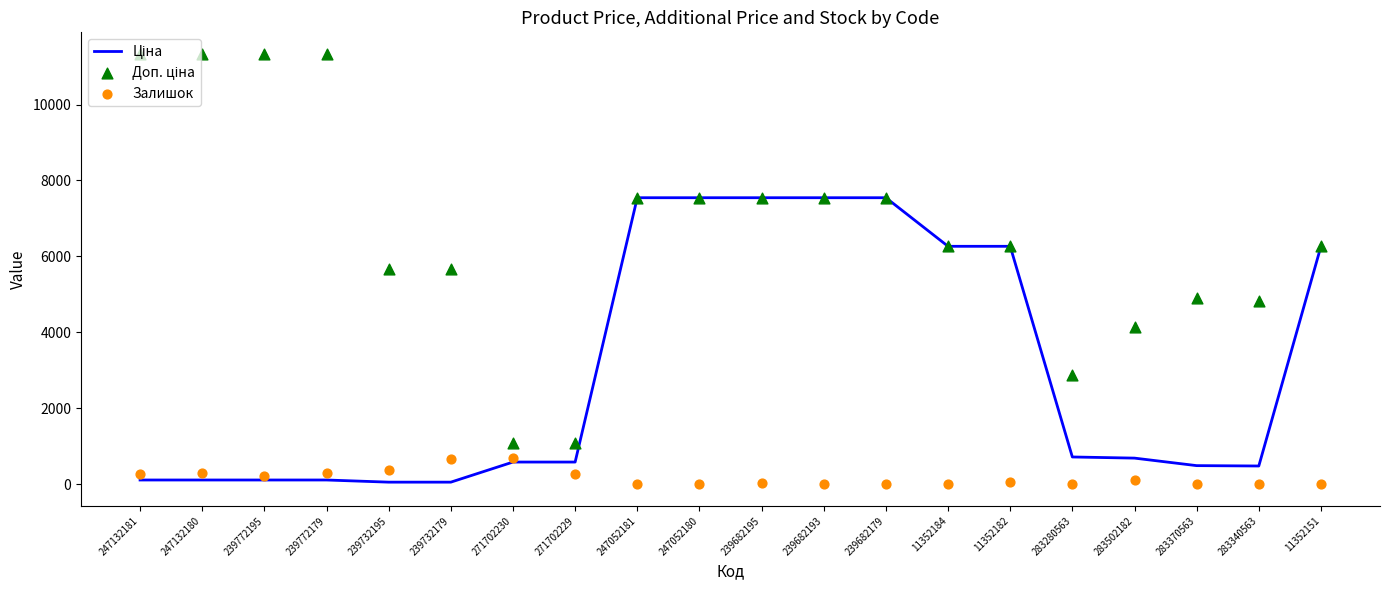

What are all the series names shown in the legend?

Ціна, Доп. ціна, Залишок